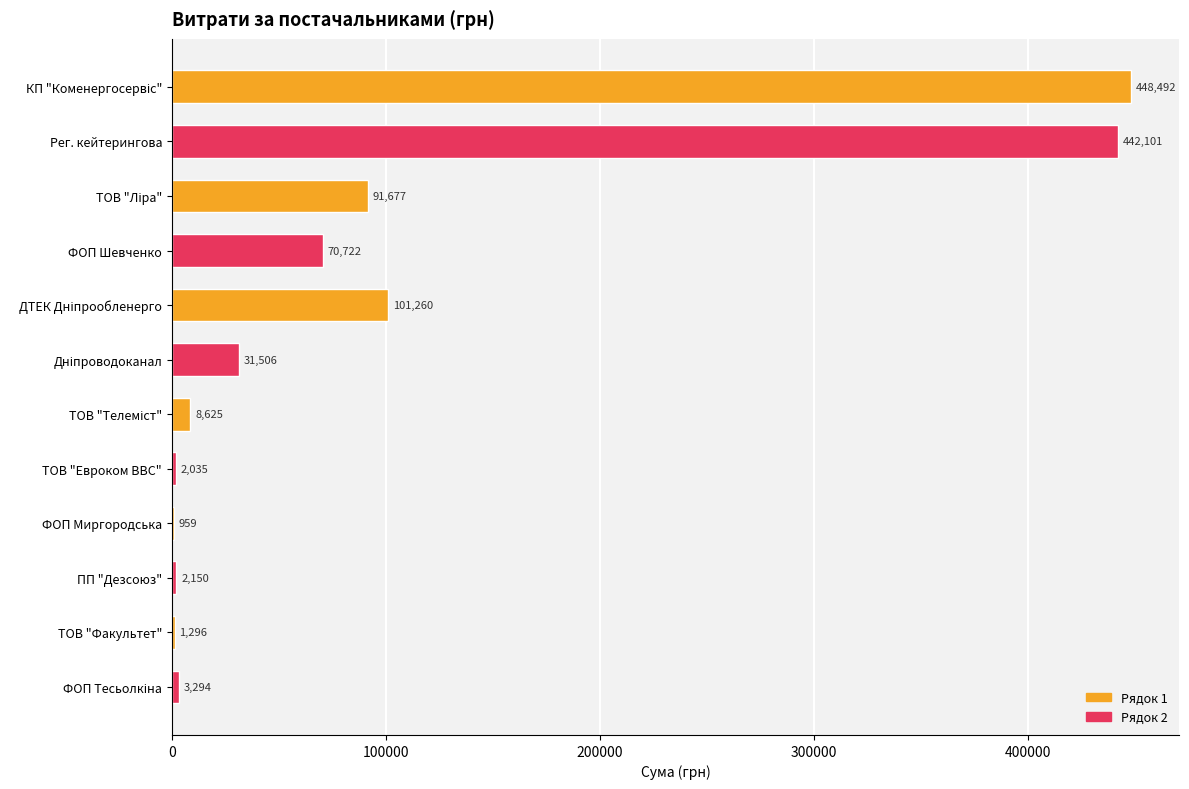

What is the greatest value displayed?

448491.5